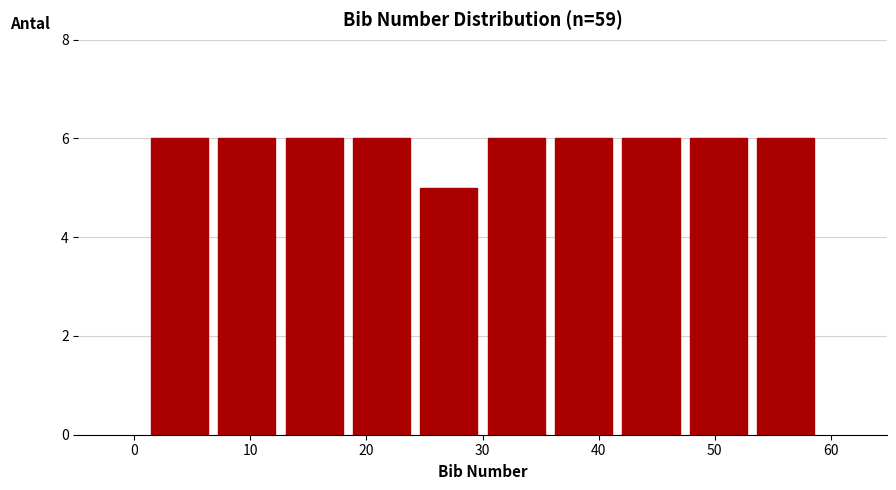

Reading left to right, transcribe this chart: for each bar, give the range it covers on the x-axis and its height. Neither the bar edges nor the heights are printed on the chart, so give them approximately, as read against the axes.

1.0 to 6.8: 6
6.8 to 12.6: 6
12.6 to 18.4: 6
18.4 to 24.2: 6
24.2 to 30.0: 5
30.0 to 35.8: 6
35.8 to 41.6: 6
41.6 to 47.4: 6
47.4 to 53.2: 6
53.2 to 59.0: 6